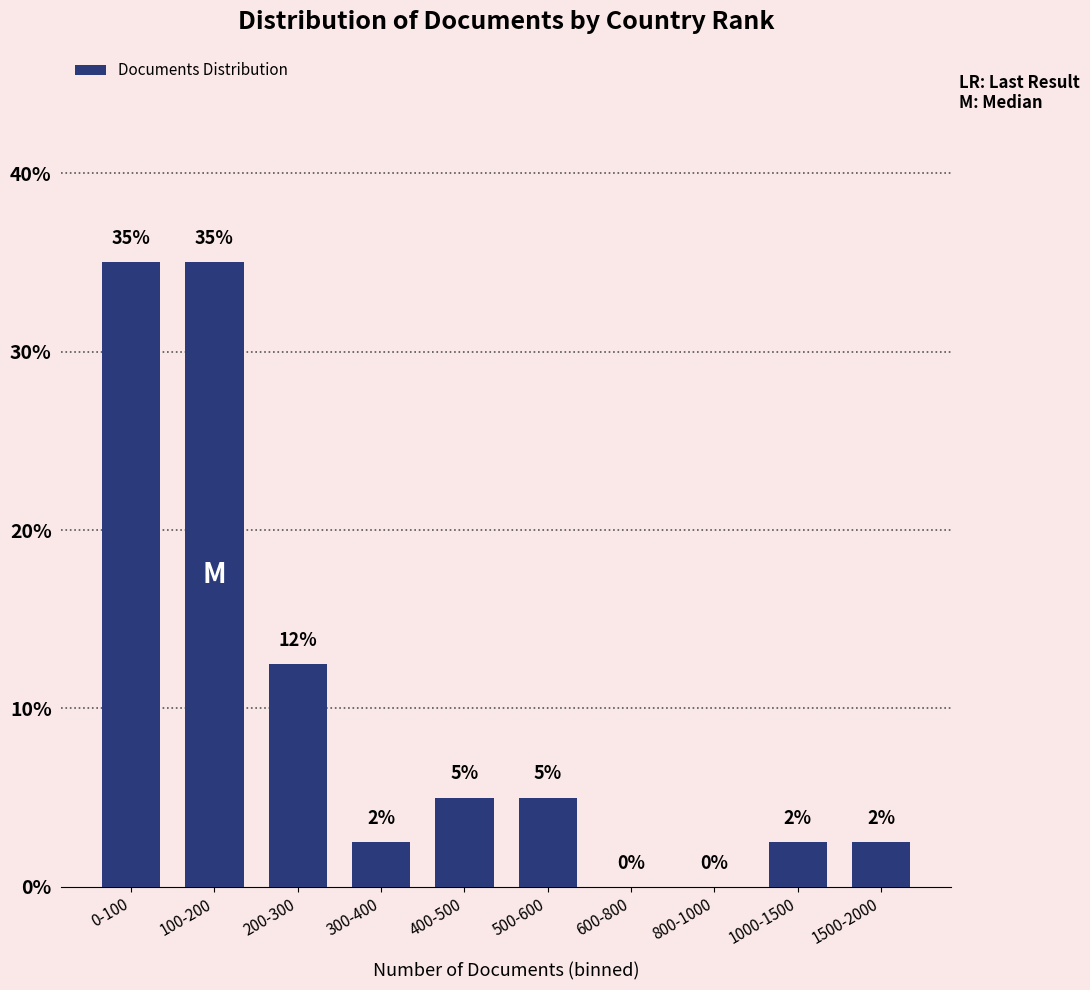

Where does the data first go above 5?

0-100